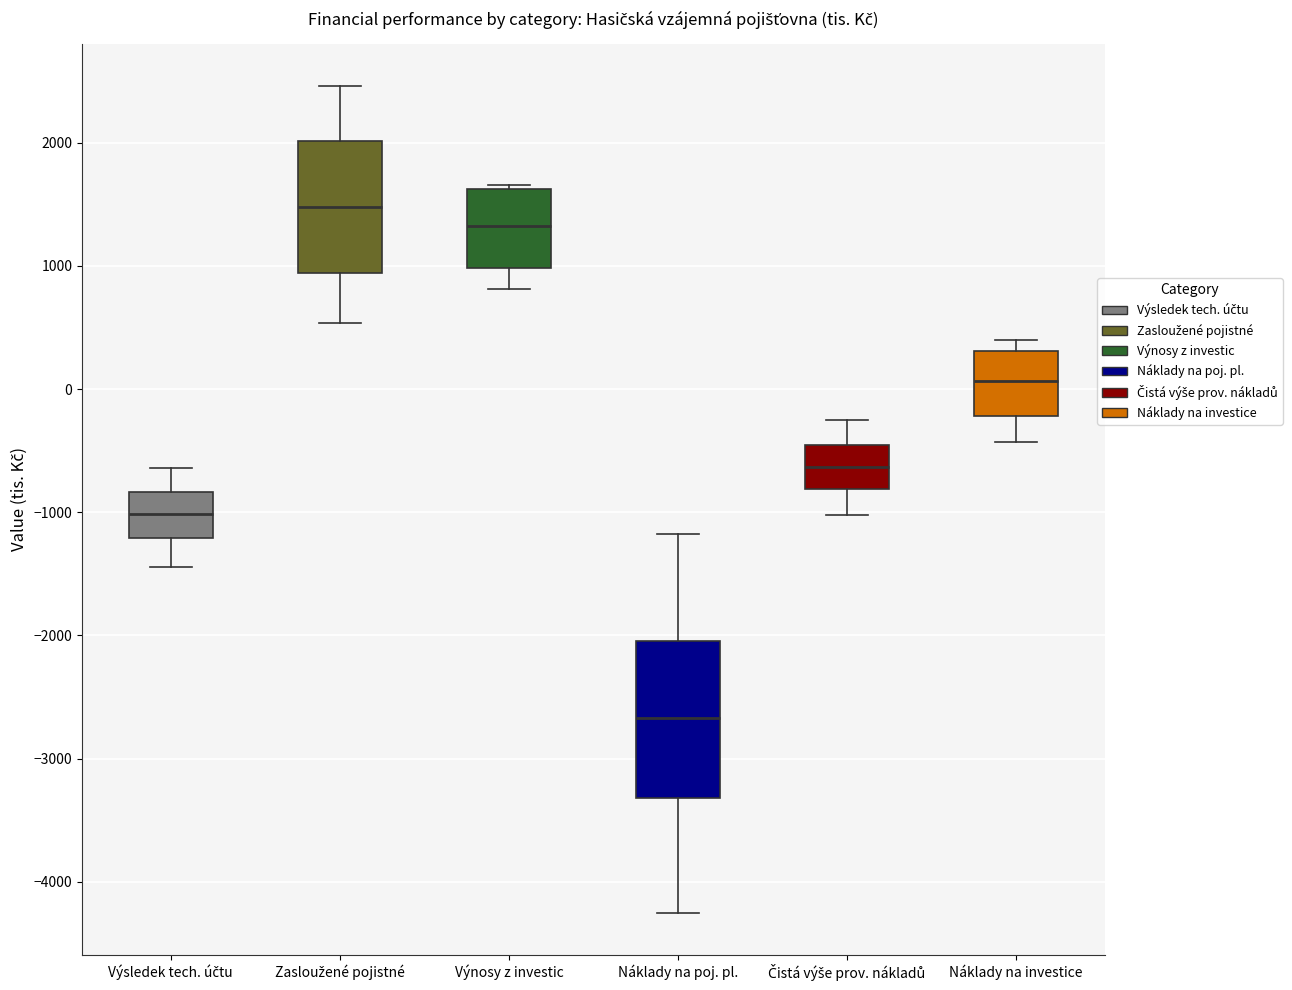

Where is the lower edge of the box for Náklady na poj. pl. on the y-axis? The values are not printed on the chart, so give them approximately, as read against the axis.

-3300